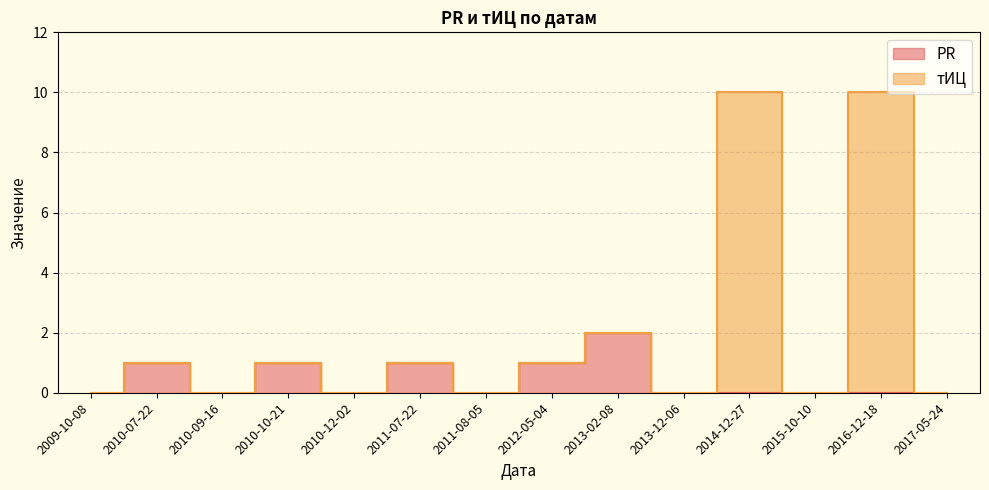

At which label does тИЦ reach its peak?

2014-12-27